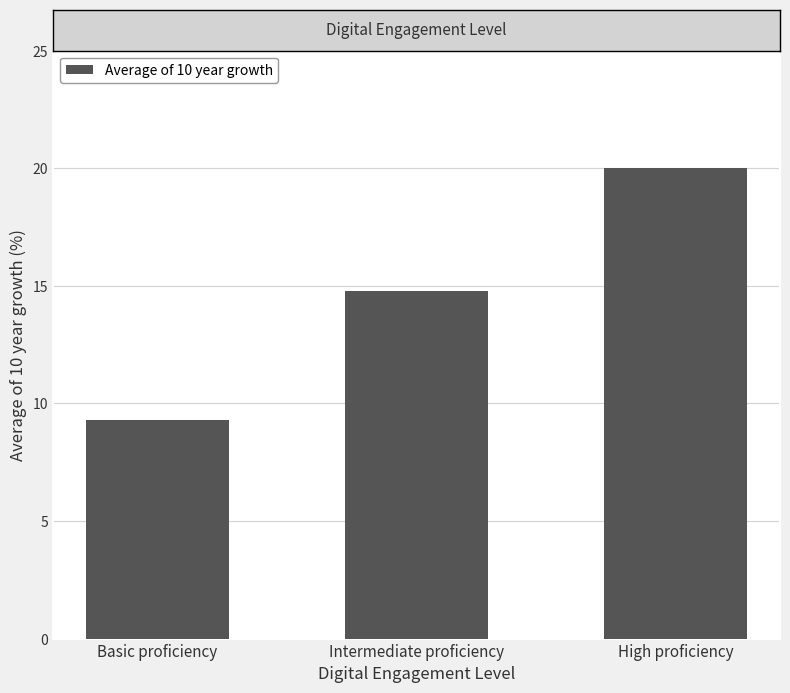

Reading left to right, list all the values displayed in this chart.

Basic proficiency=9.3	Intermediate proficiency=14.8	High proficiency=20.0